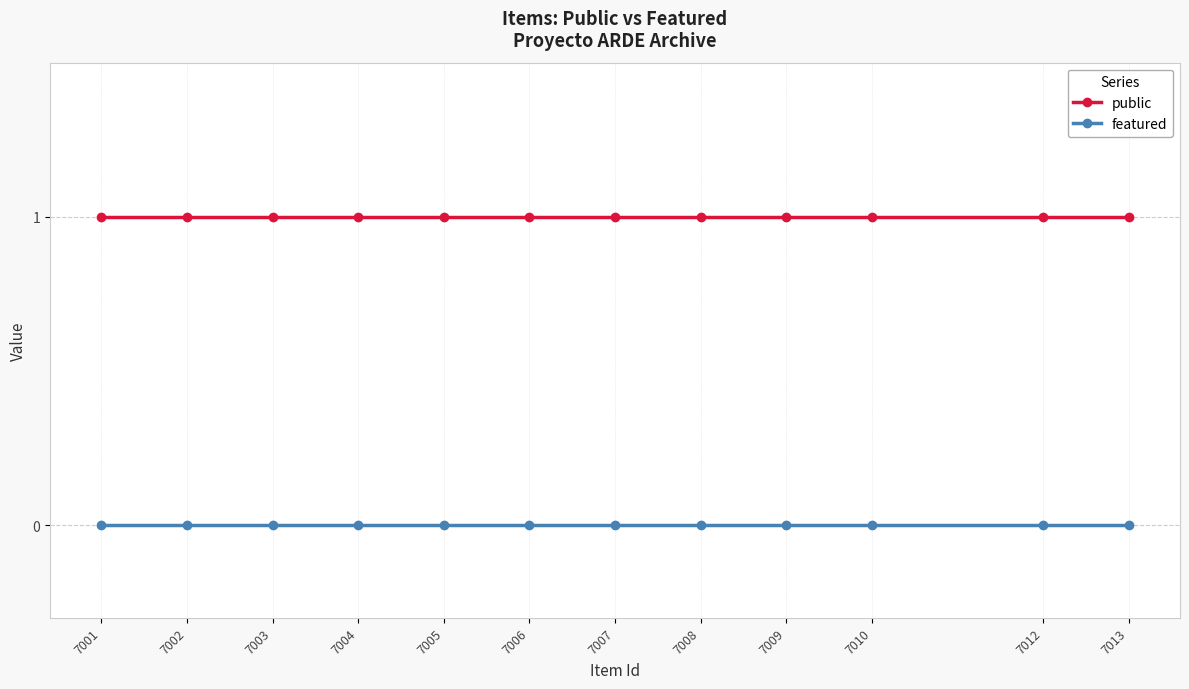

True or false: featured and public cross at least once.

False